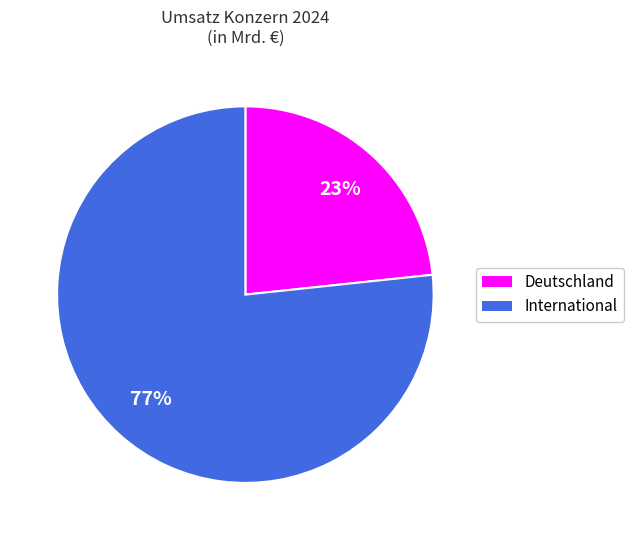

To the nearest percent, what is the average slice percentage?

50%